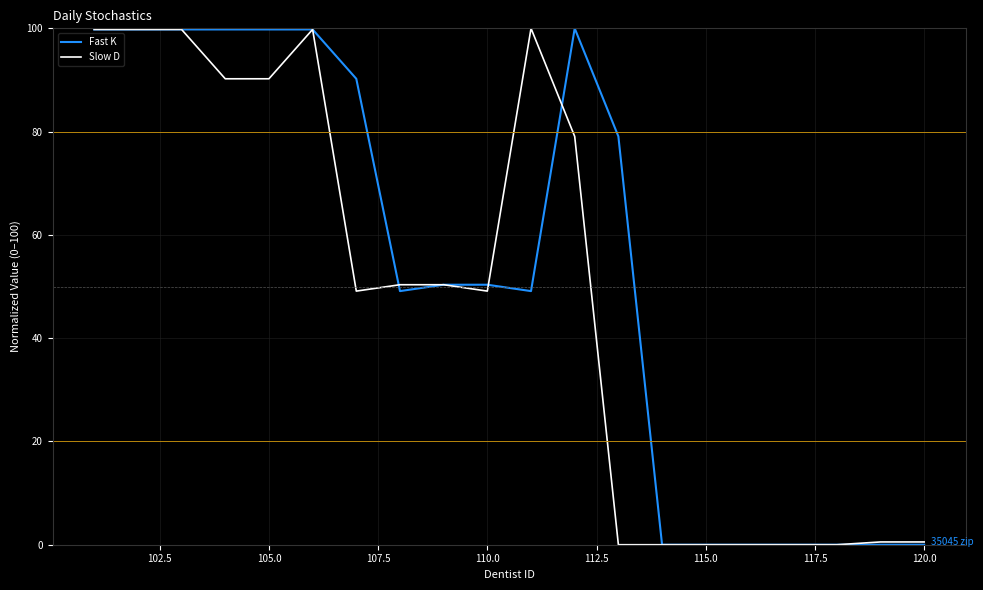

List the series in order of their overall mean, highest first.

Fast K, Slow D